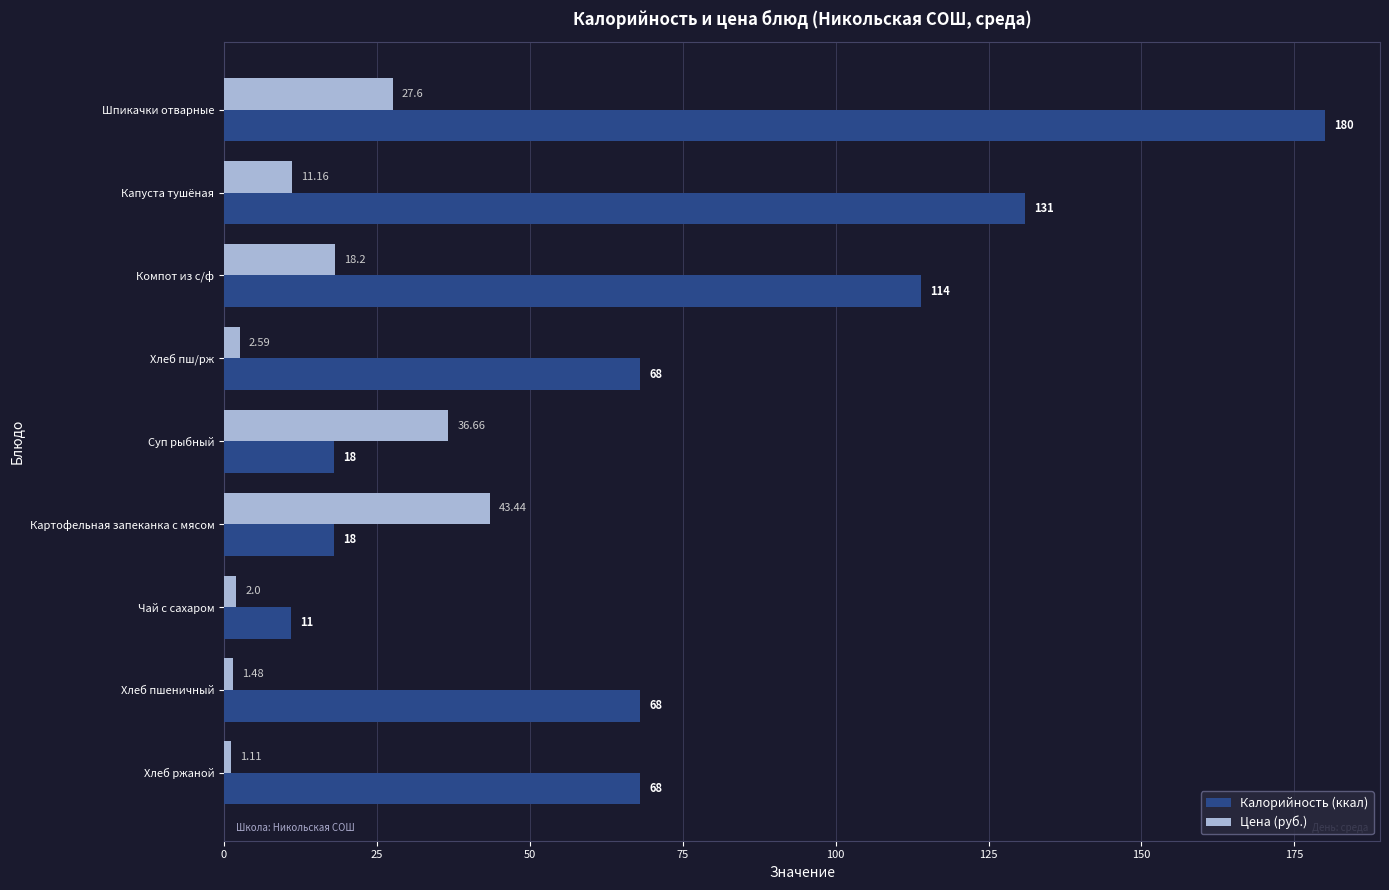

Which label corresponds to the smallest value in the chart?

Хлеб ржаной